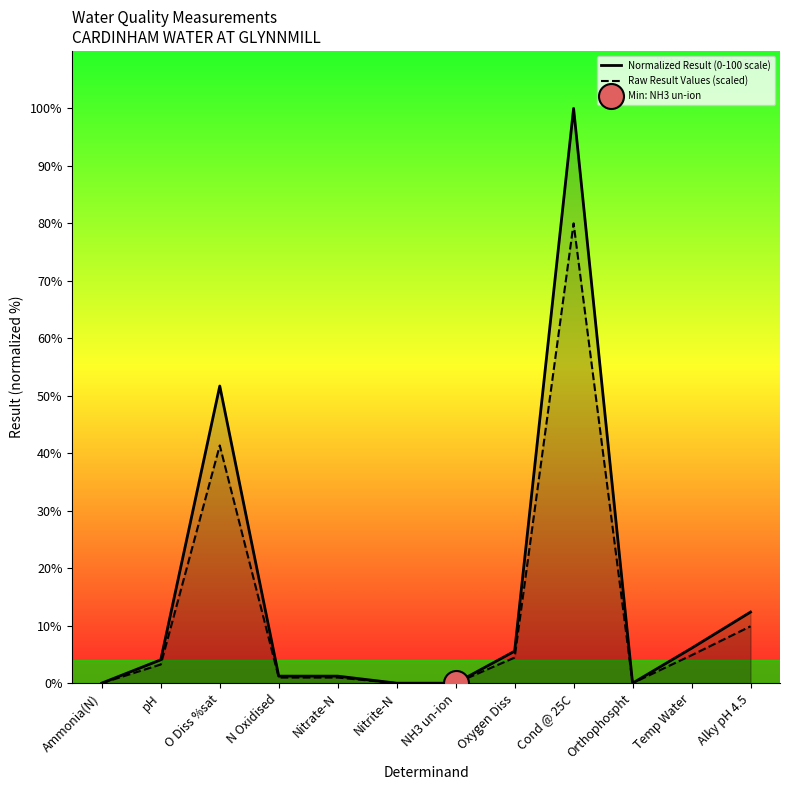

At which category does Normalized Result (0-100 scale) reach its first local valley?

NH3 un-ion